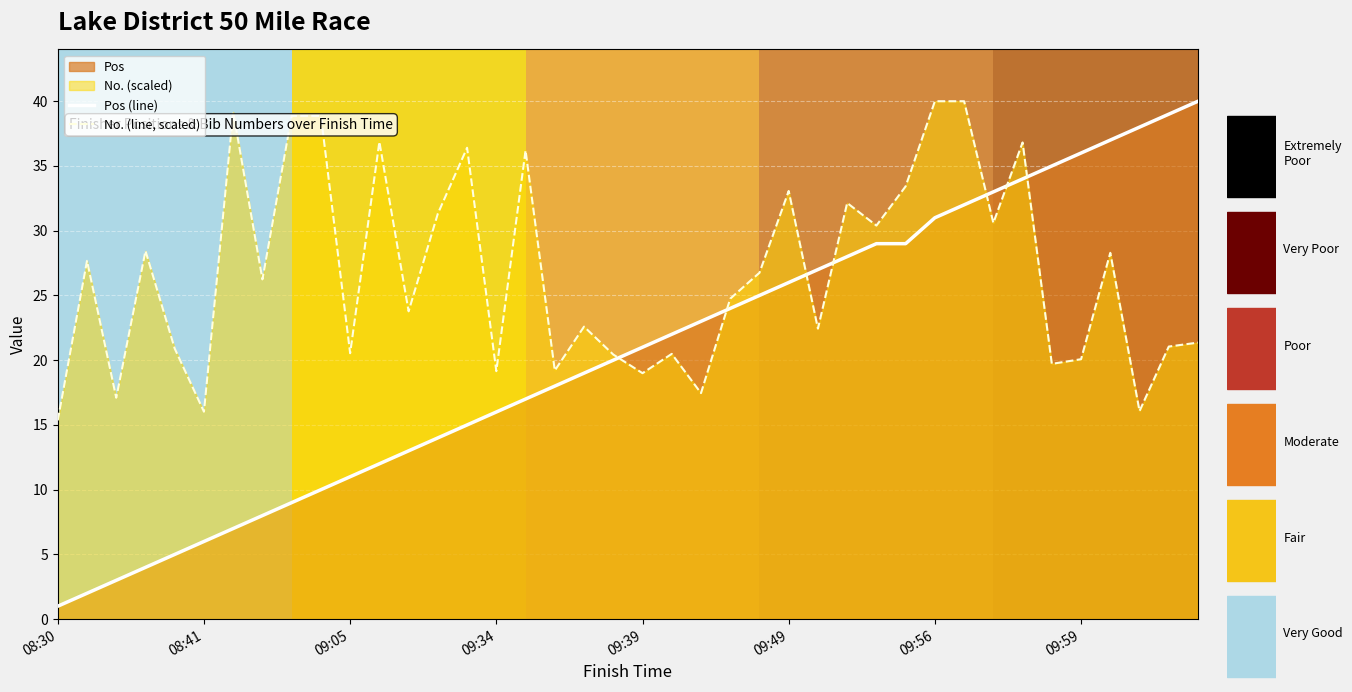

True or false: Pos (line) has more than 0 interior local peaks.

False